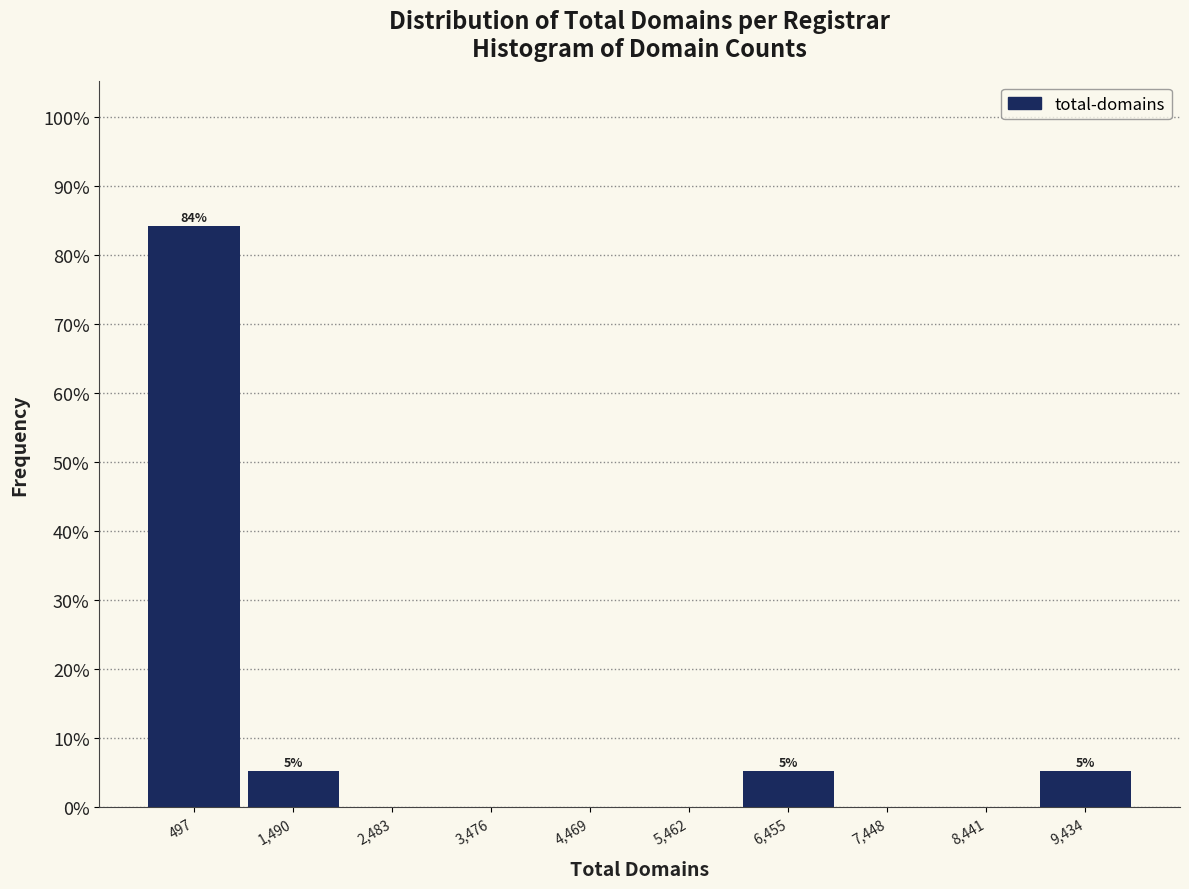

Which range on the x-axis has the tallest bar?

0 to 1000